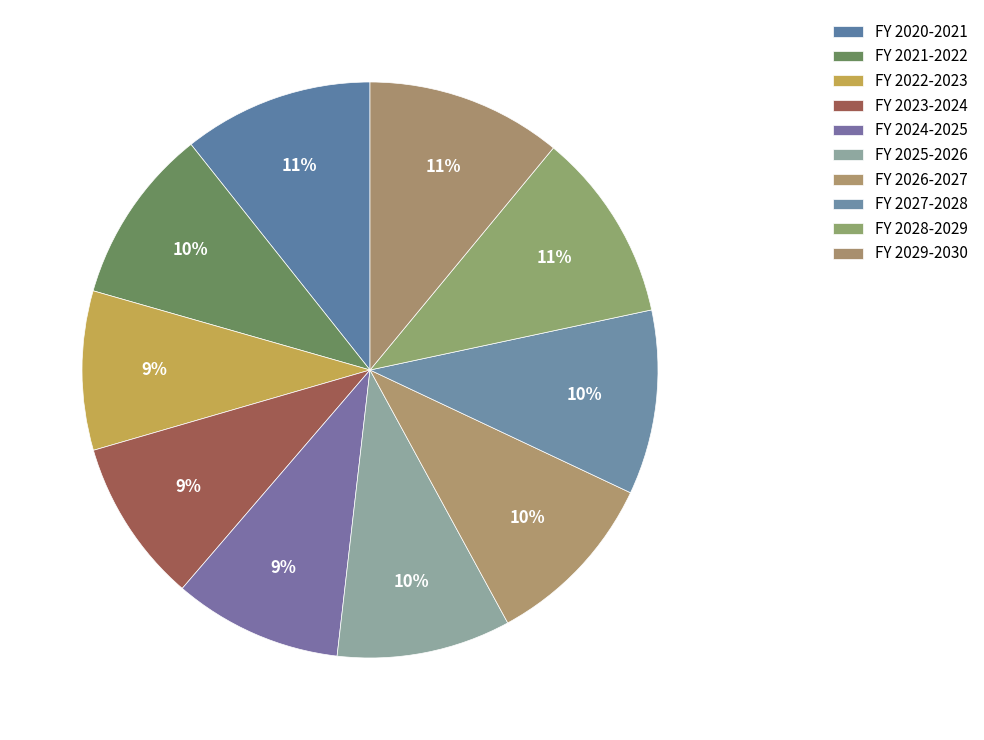

What is the change in value from FY 2020-2021 to FY 2026-2027?

-14697.7